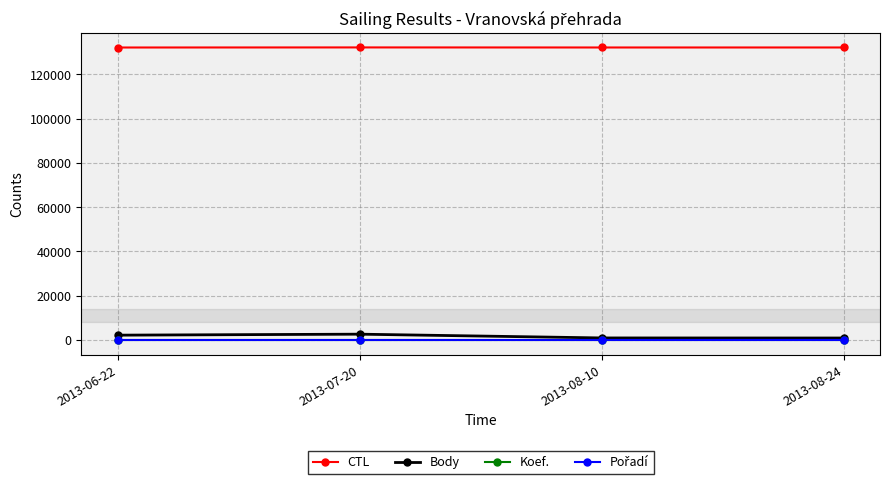

What is the maximum value shown in the chart?

132162